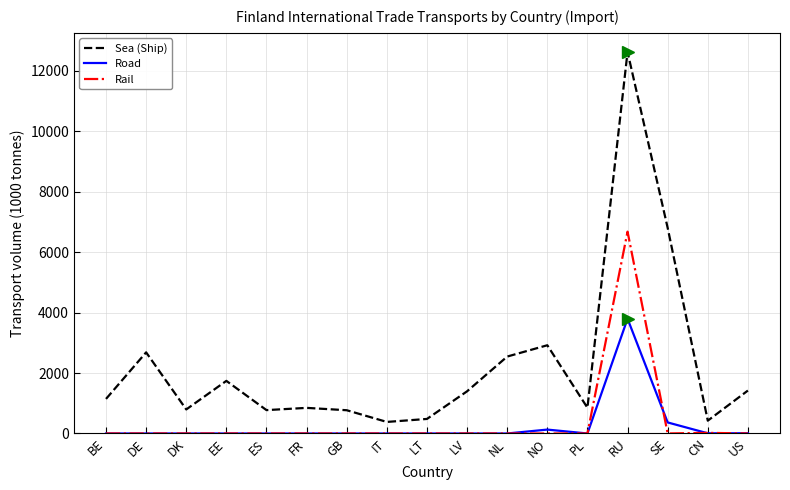

At which category is the sum across all series the highest?

RU